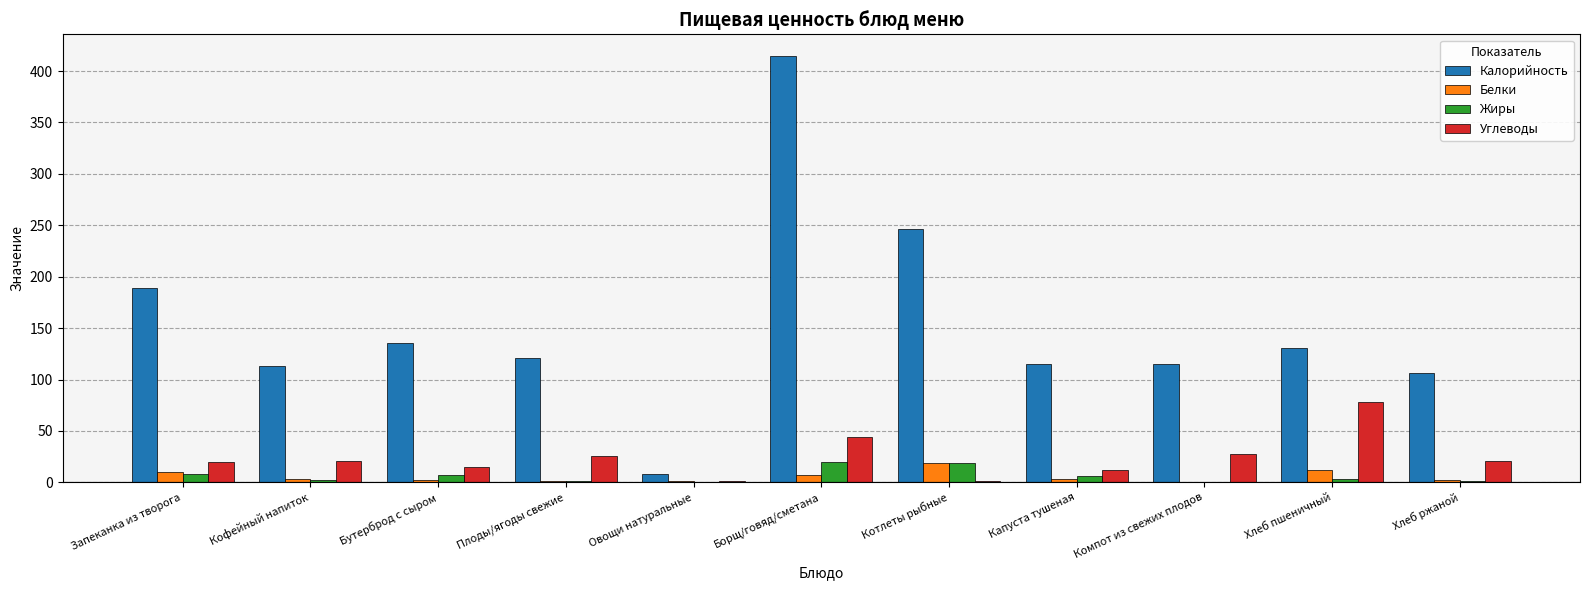

The Калорийность series shows 113 at Кофейный напиток. True or false?

True